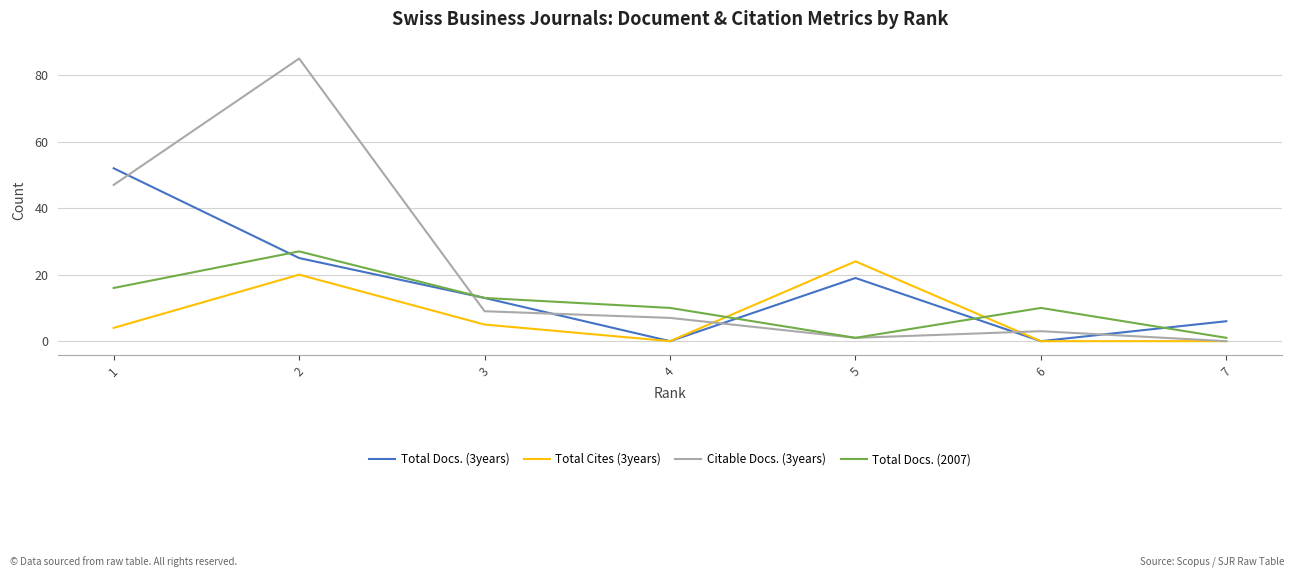

True or false: Citable Docs. (3years) and Total Docs. (3years) intersect in this chart.

True